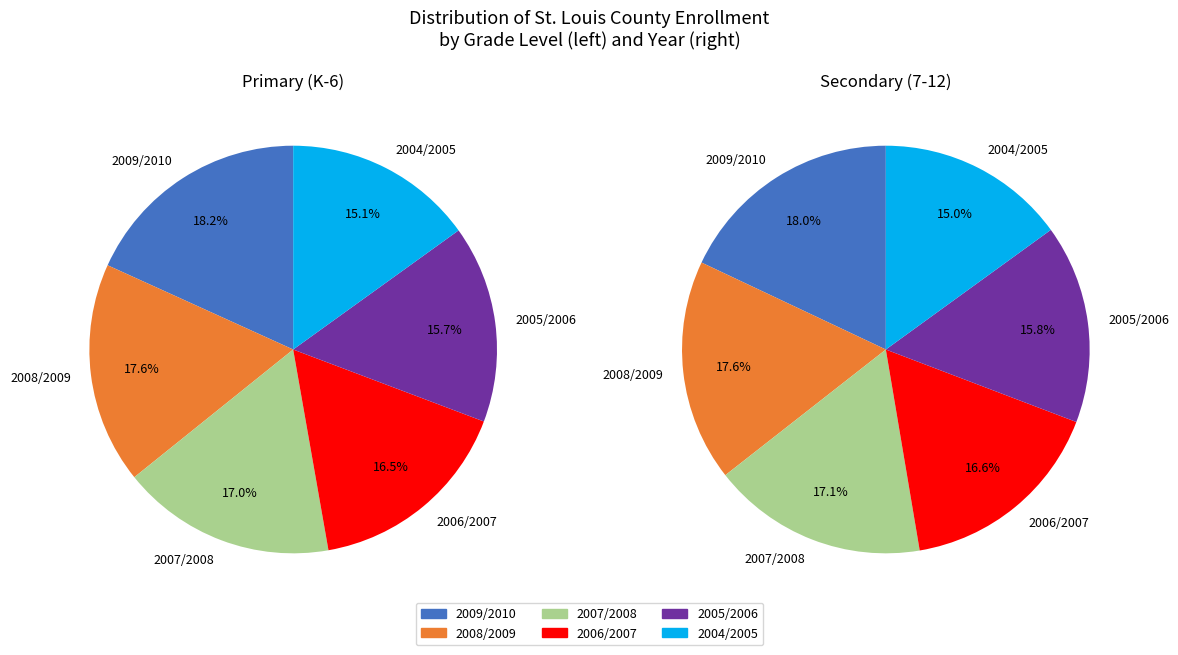

To the nearest percent, what percentage of the pie is 2005/2006?

16%